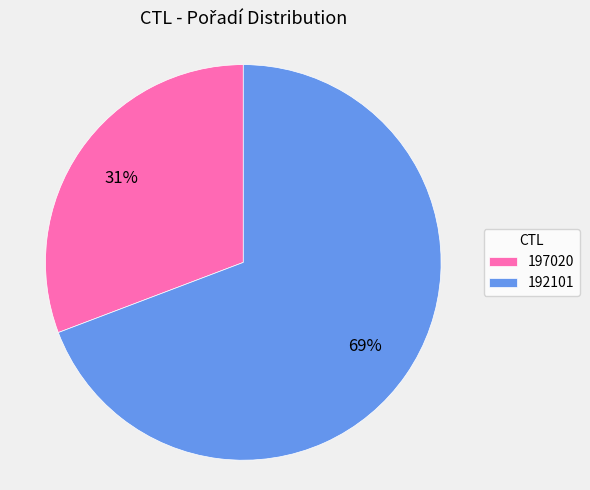

What percentage is the 192101 slice, to the nearest percent?

69%